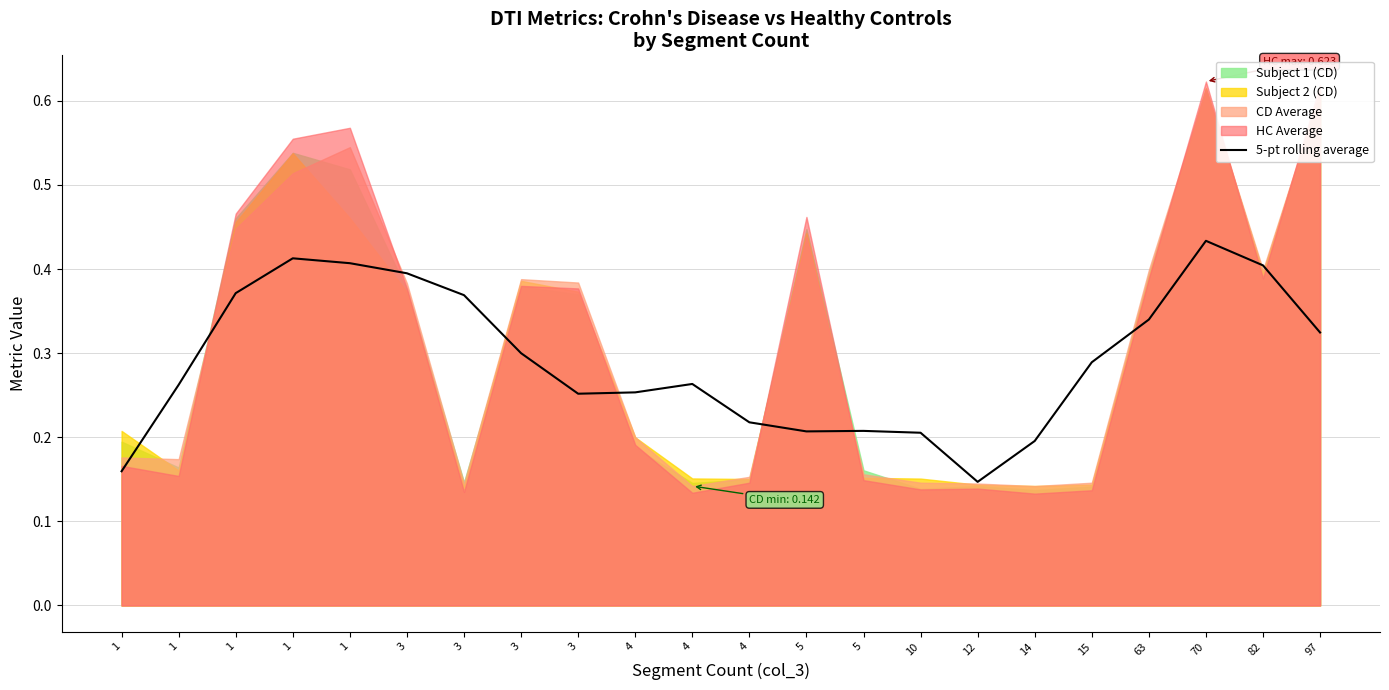

Count the number of categories in the chart.

22